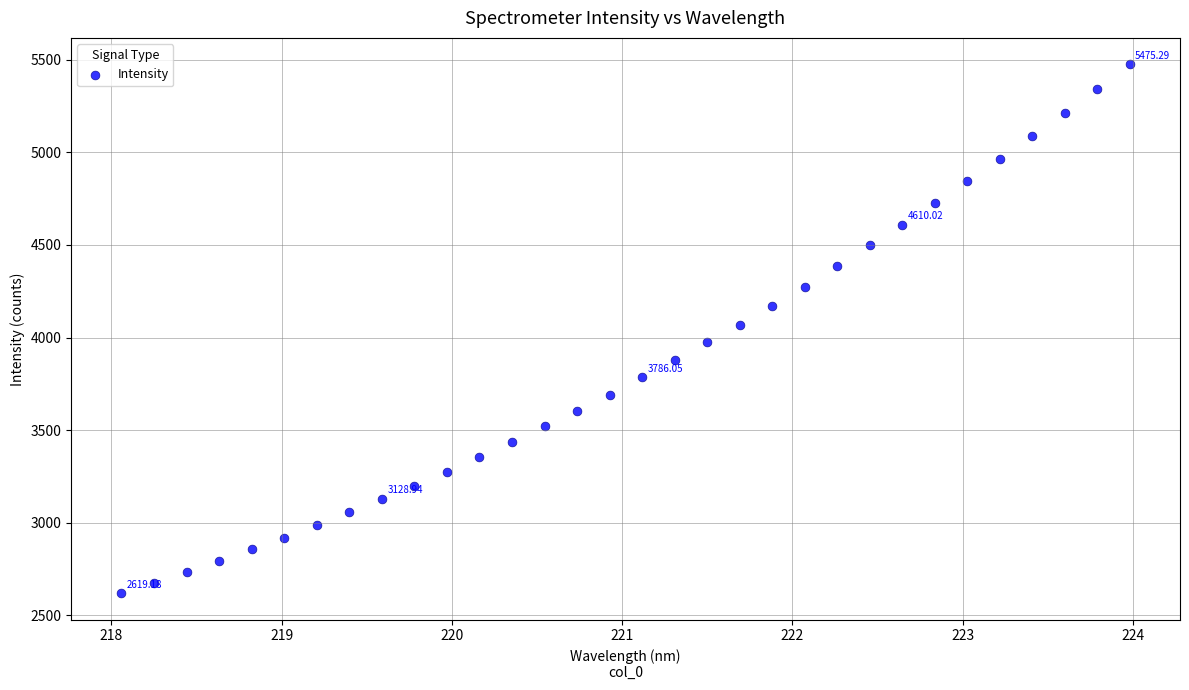

What is the range of Y values (max minus min)?

2856.1